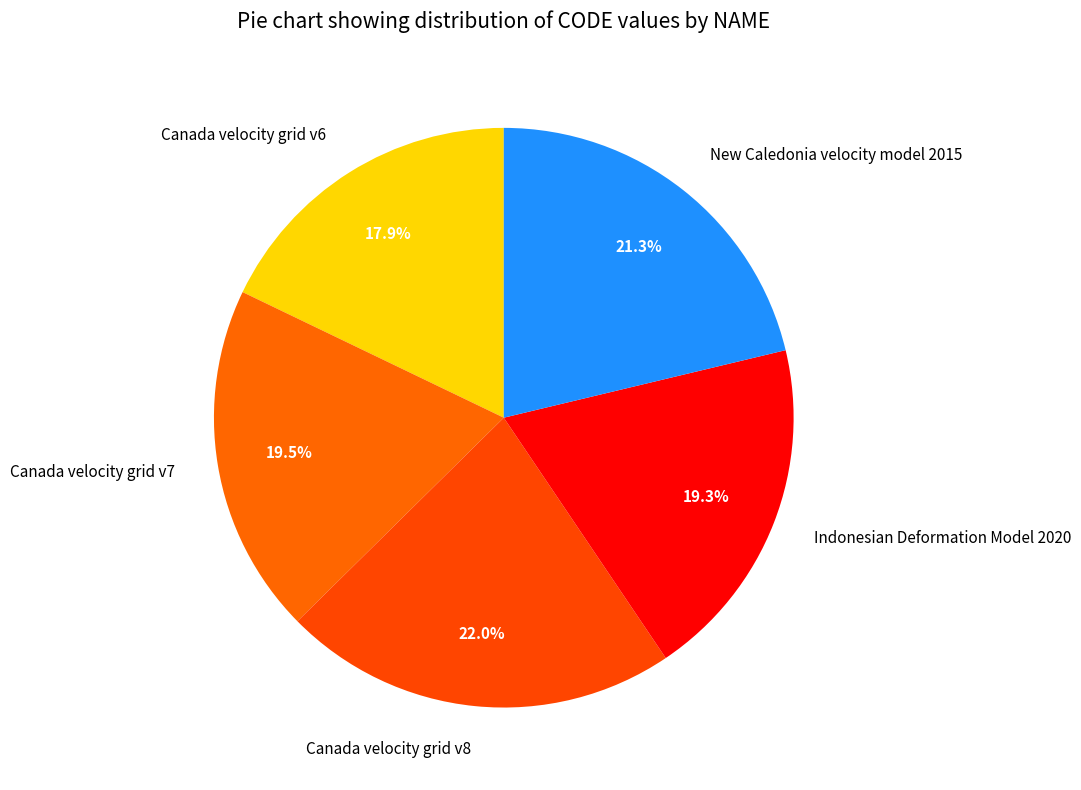

Count the number of slices in the pie.

5